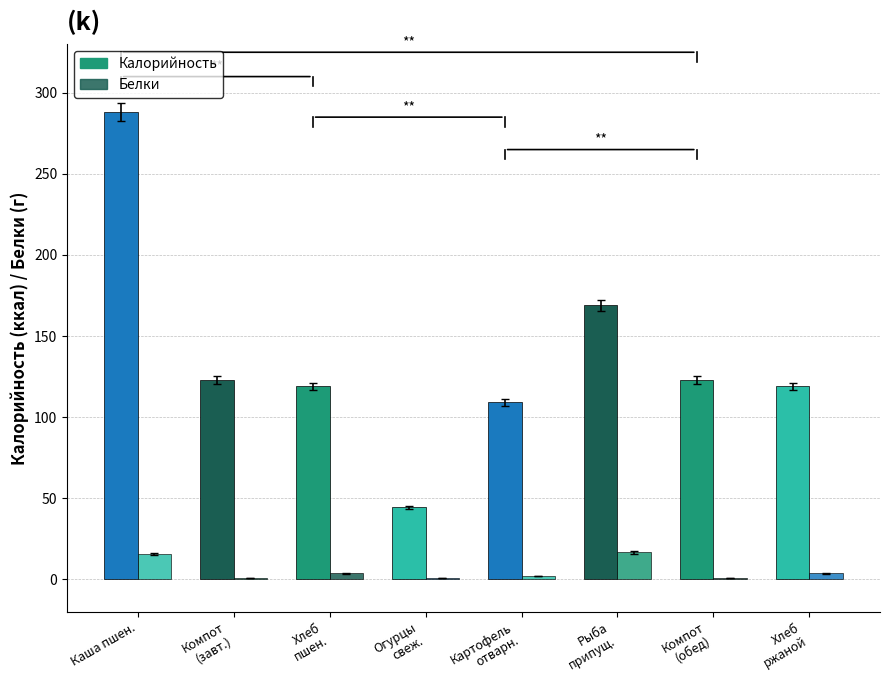

How many data points in Белки are above 3?

4